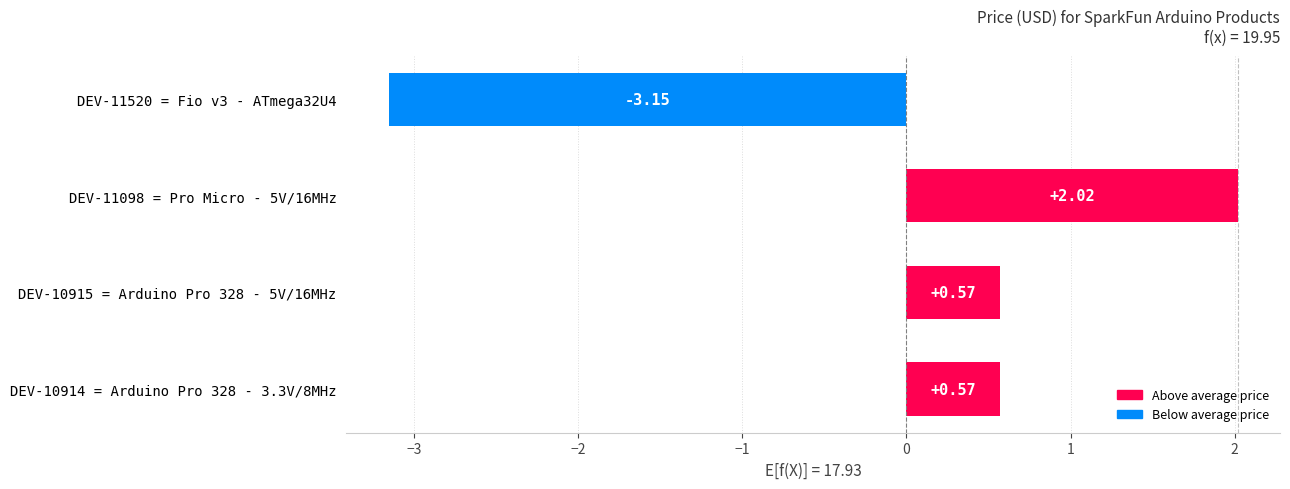

Which has a higher value, DEV-11520 = Fio v3 - ATmega32U4 or DEV-10915 = Arduino Pro 328 - 5V/16MHz?

DEV-10915 = Arduino Pro 328 - 5V/16MHz